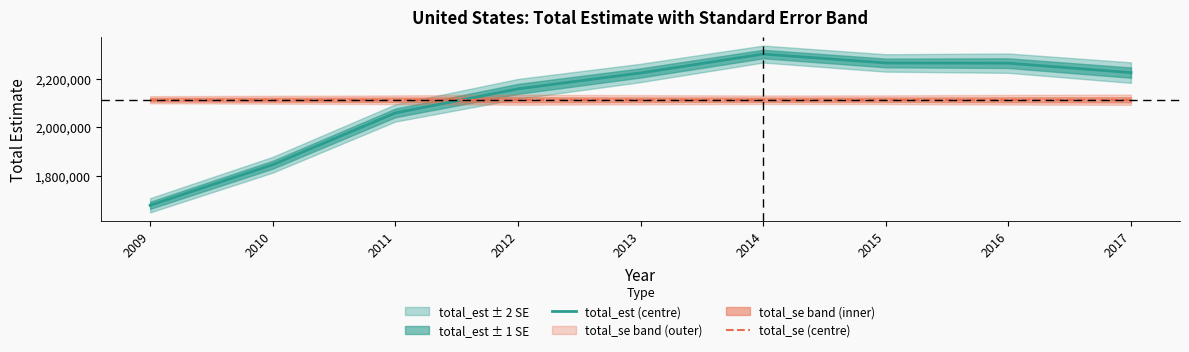

Is the value of total_est (centre) at 2013 greater than the value of total_se (centre) at 2015?

Yes